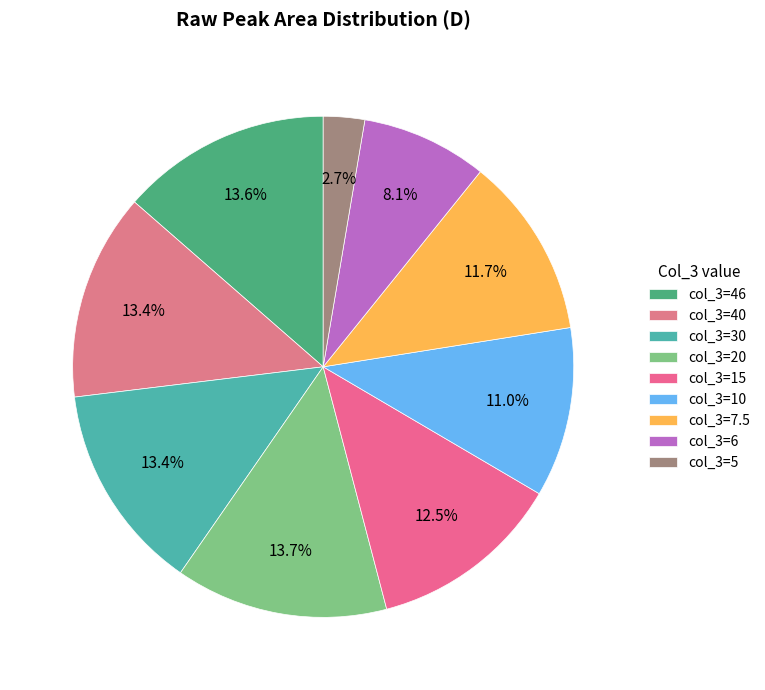

Which slice is the smallest?

col_3=5